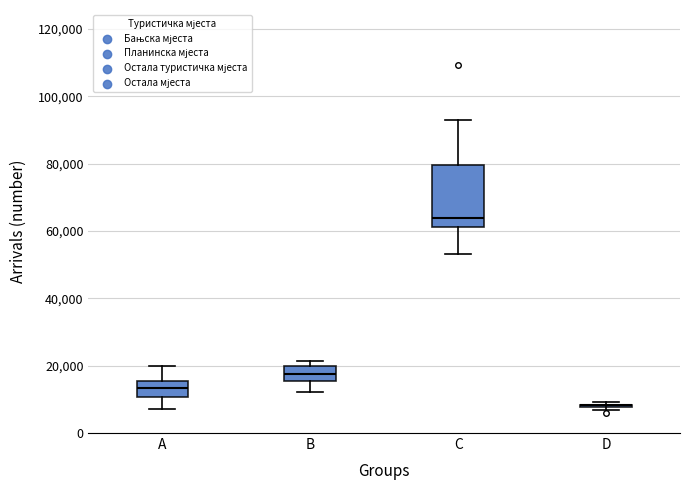

Comparing the boxes themselves (not the whiskers), which one is the tallest?

C